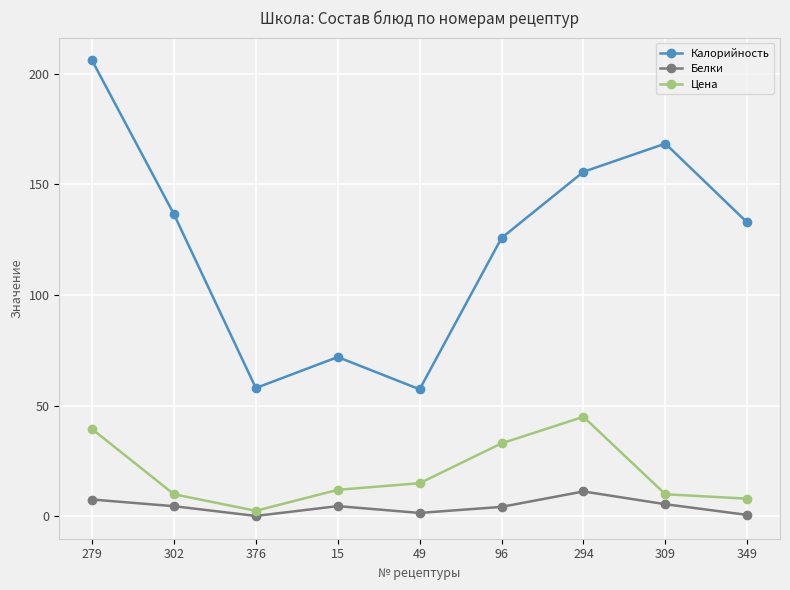

How many values in the Калорийность series exceed 132?

5